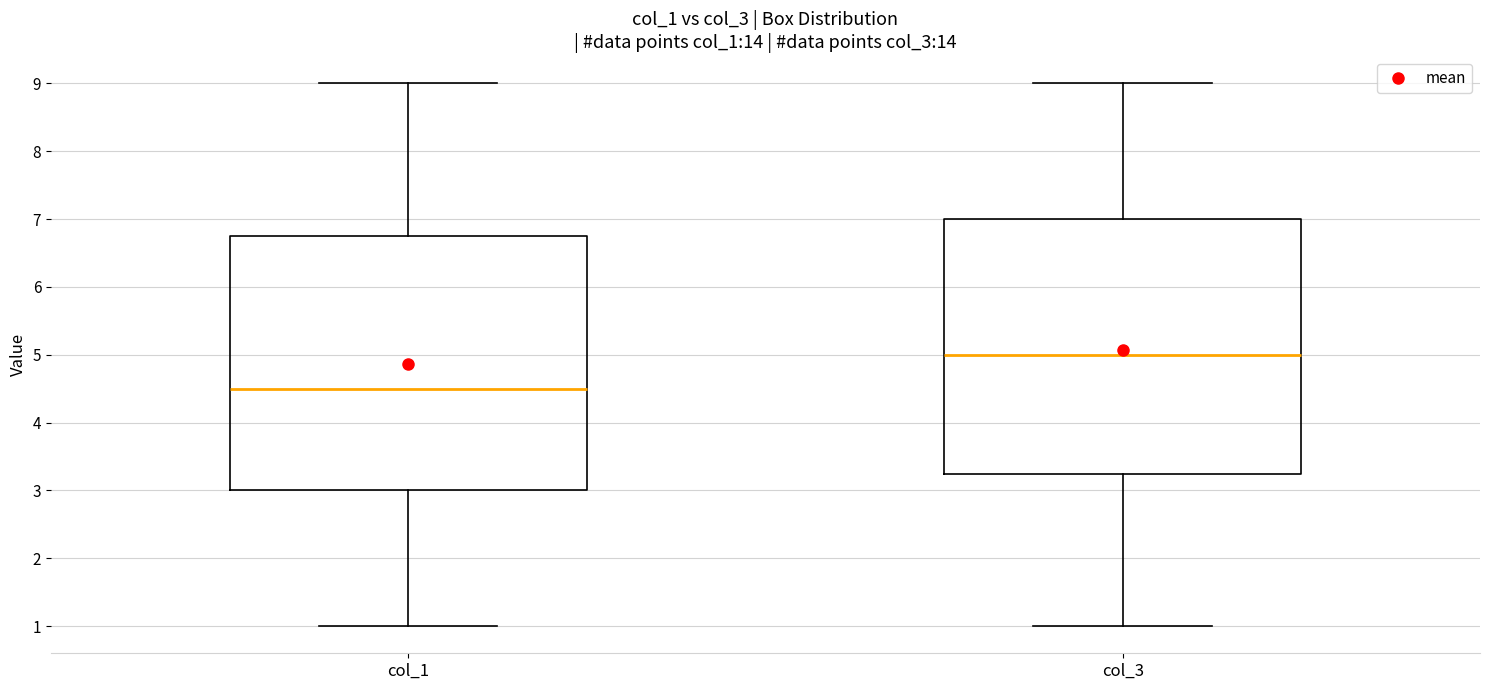

Reading left to right, read every box against the y-axis: the position of its median line, the range the box covers, and the ends of its whiskers. The values are not printed on the chart, so give them approximately, as read against the axis.

col_1: median 4.5, box 3.0 to 6.8, whiskers 1.0 to 9.0
col_3: median 5.0, box 3.3 to 7.0, whiskers 1.0 to 9.0